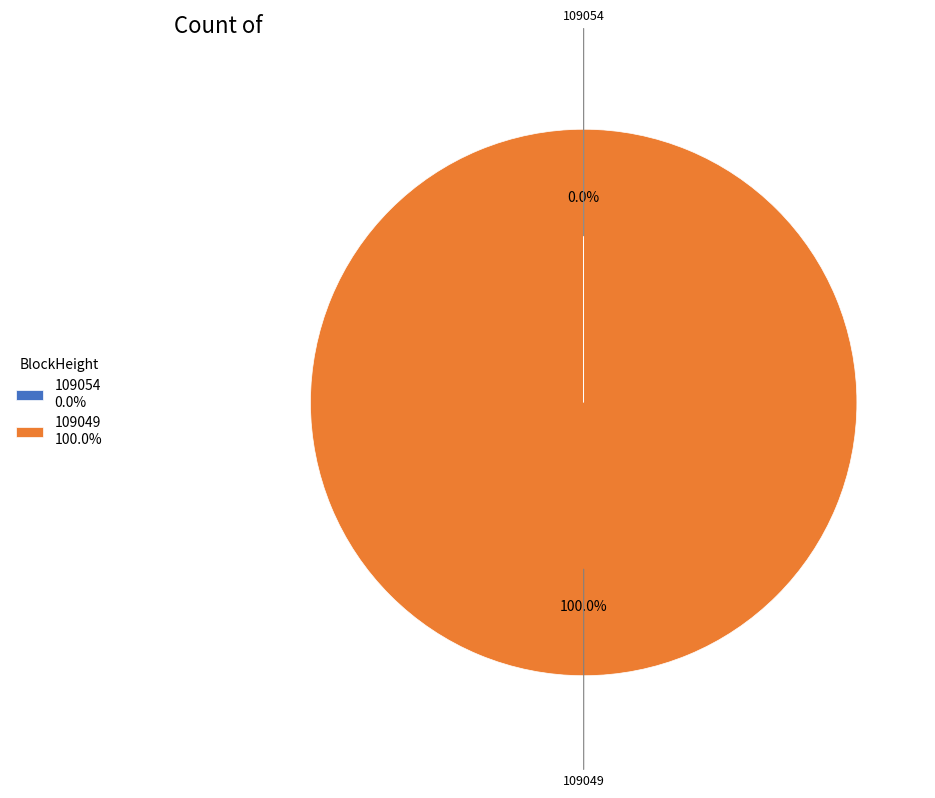

Does any single category account for the majority?

Yes